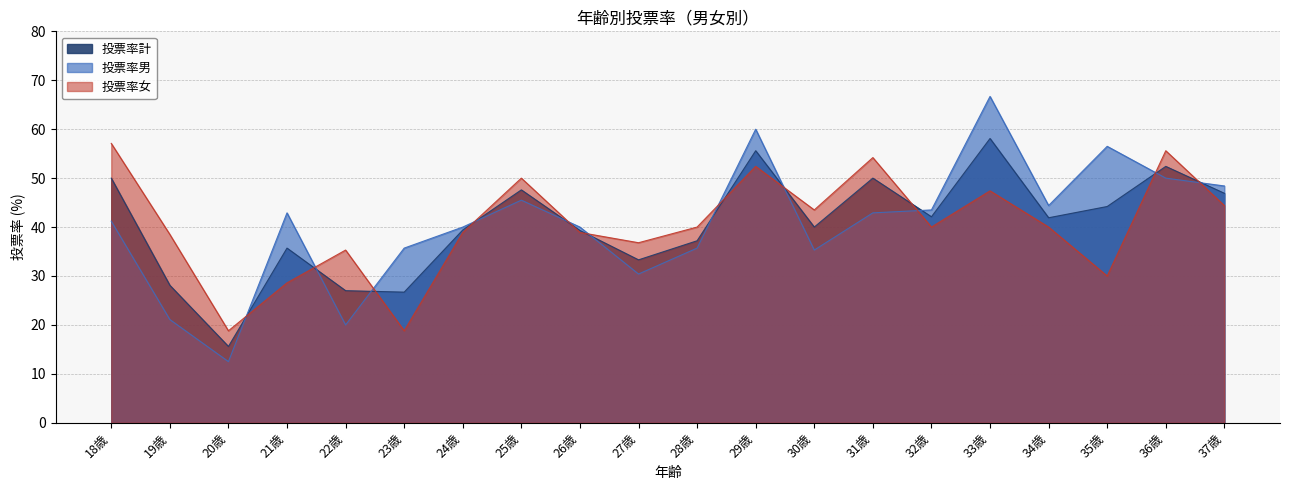

How many categories are shown in the chart?

20